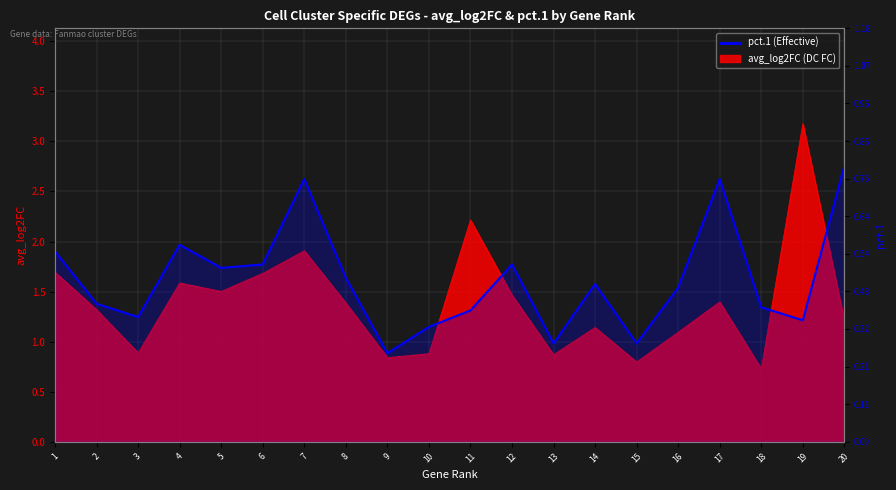

What is the greatest value displayed?

0.8